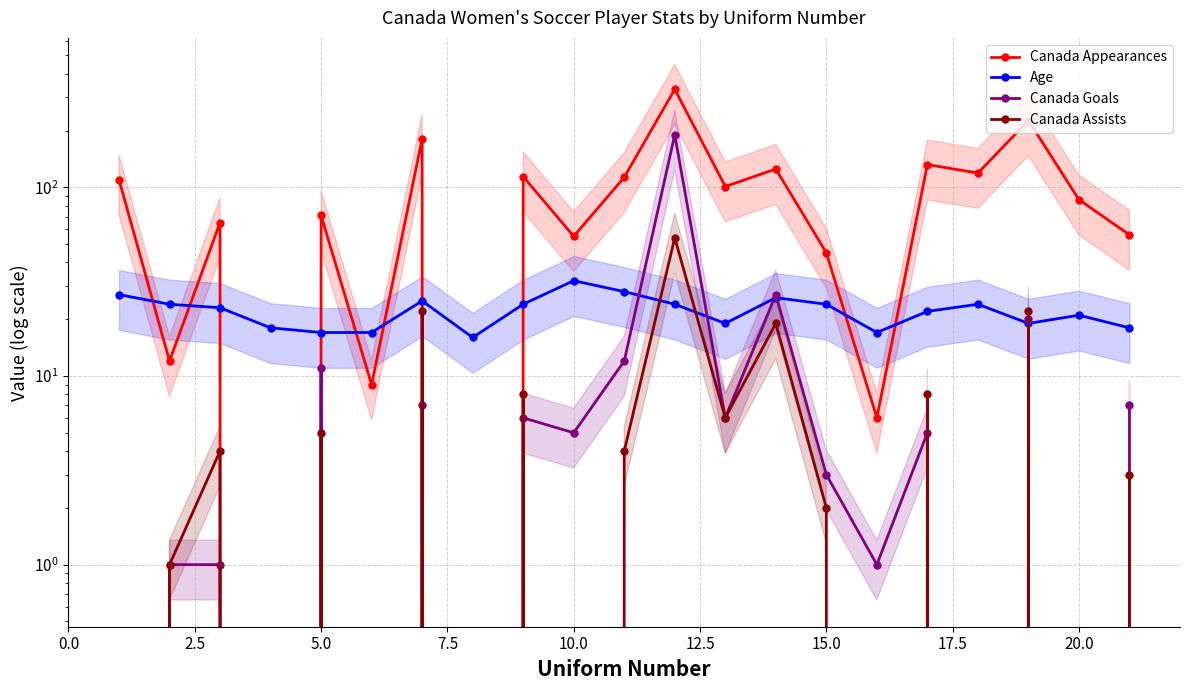

Is the value of Canada Appearances at 18 greater than the value of Canada Assists at 13?

Yes